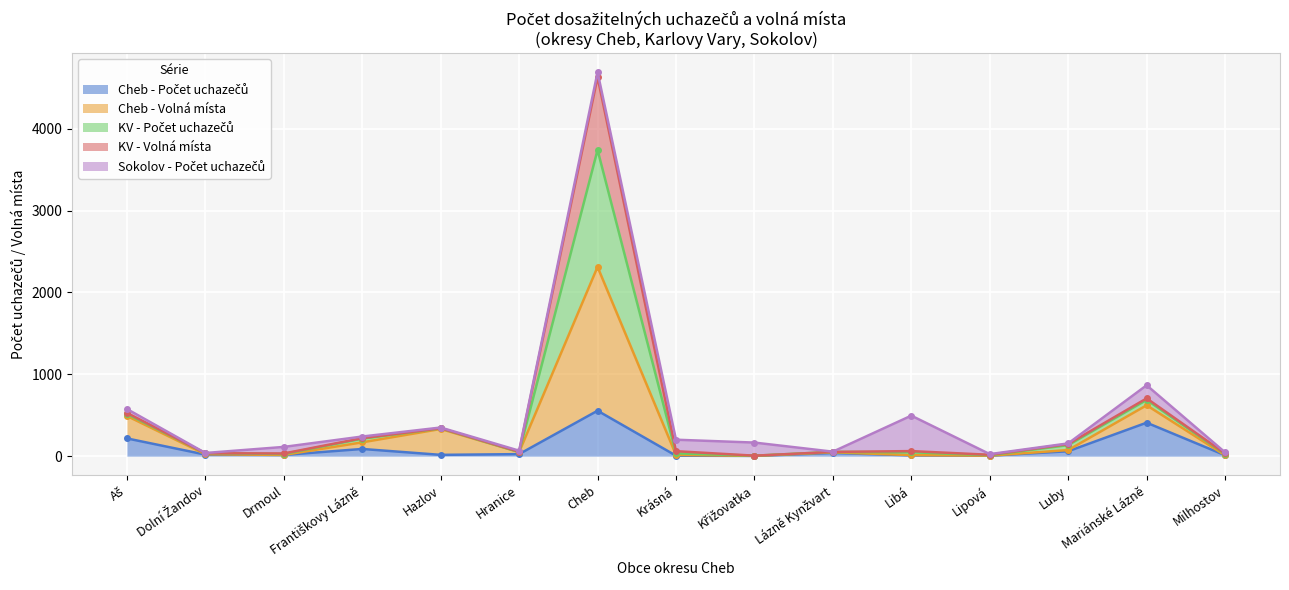

What is the label of the 2nd point from the right?

Mariánské Lázně